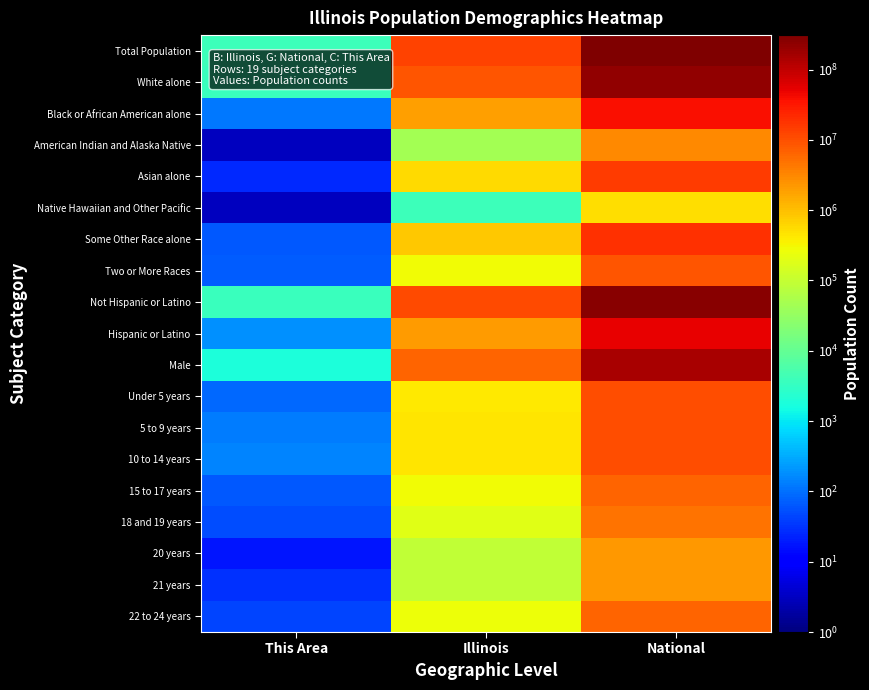

Reading left to right, transcribe all the data shown in this chart.

Total Population: This Area=3989	Illinois=12830632	National=308745538
White alone: This Area=3713	Illinois=9177877	National=223553265
Black or African American alone: This Area=114	Illinois=1866414	National=38929319
American Indian and Alaska Native: This Area=3	Illinois=43963	National=2932248
Asian alone: This Area=25	Illinois=586934	National=14674252
Native Hawaiian and Other Pacific: This Area=3	Illinois=4050	National=540013
Some Other Race alone: This Area=64	Illinois=861412	National=19107368
Two or More Races: This Area=67	Illinois=289982	National=9009073
Not Hispanic or Latino: This Area=3806	Illinois=10803054	National=258267944
Hispanic or Latino: This Area=183	Illinois=2027578	National=50477594
Male: This Area=1880	Illinois=6292276	National=151781326
Under 5 years: This Area=89	Illinois=425893	National=10319427
5 to 9 years: This Area=124	Illinois=438556	National=10389638
10 to 14 years: This Area=151	Illinois=449160	National=10579862
15 to 17 years: This Area=66	Illinois=284750	National=6656209
18 and 19 years: This Area=52	Illinois=188986	National=4647457
20 years: This Area=17	Illinois=92304	National=2308319
21 years: This Area=30	Illinois=88424	National=2223198
22 to 24 years: This Area=43	Illinois=266785	National=6482659